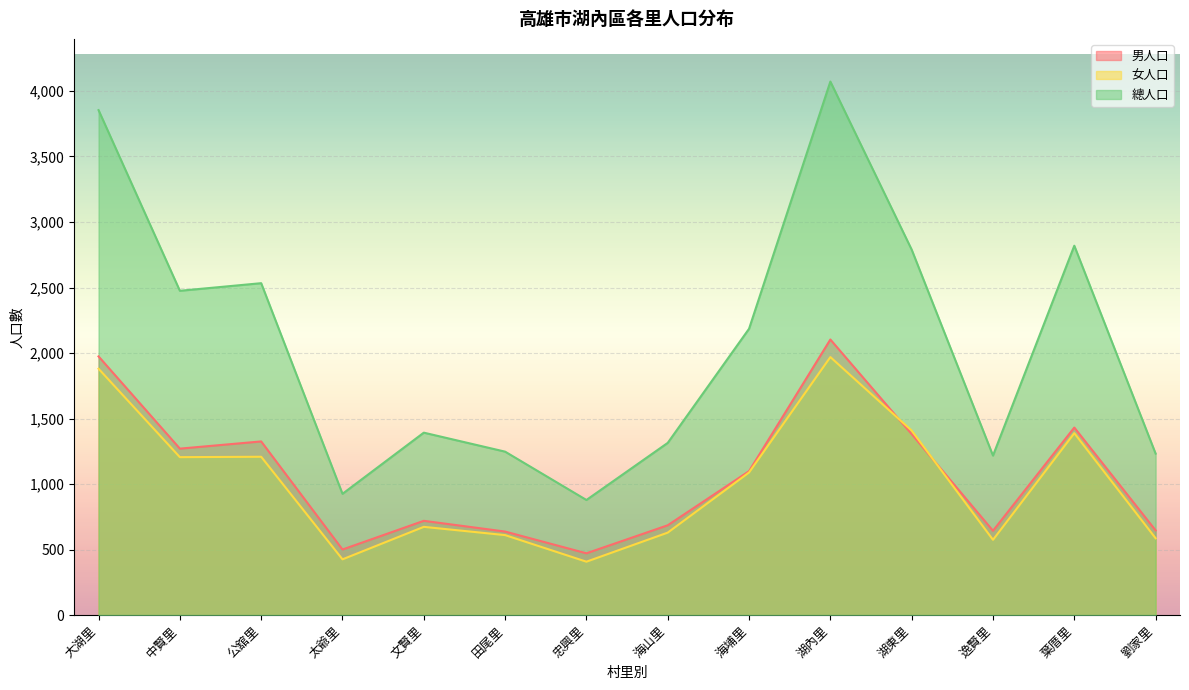

What are all the series names shown in the legend?

男人口, 女人口, 總人口